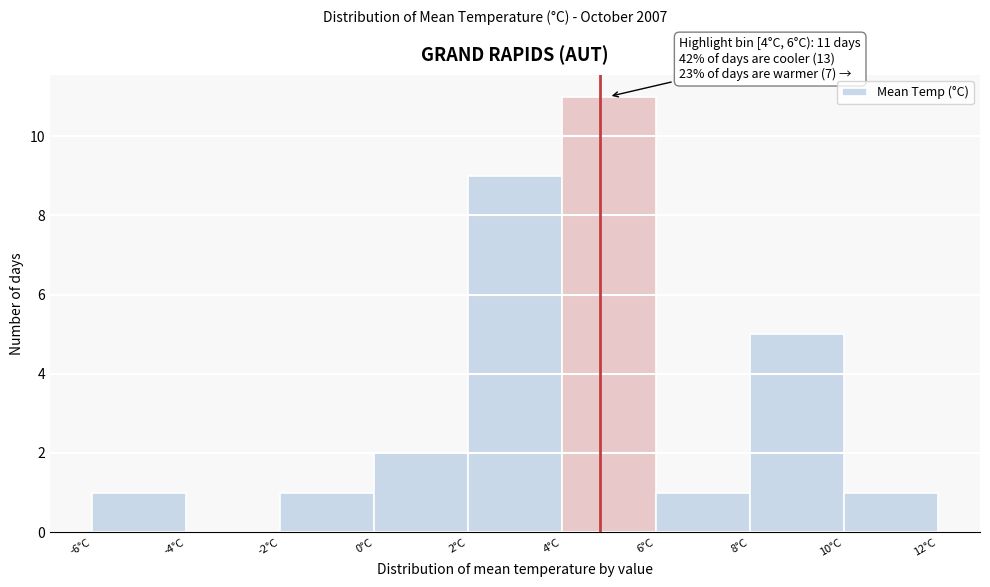

Which range on the x-axis has the tallest bar?

4 to 6